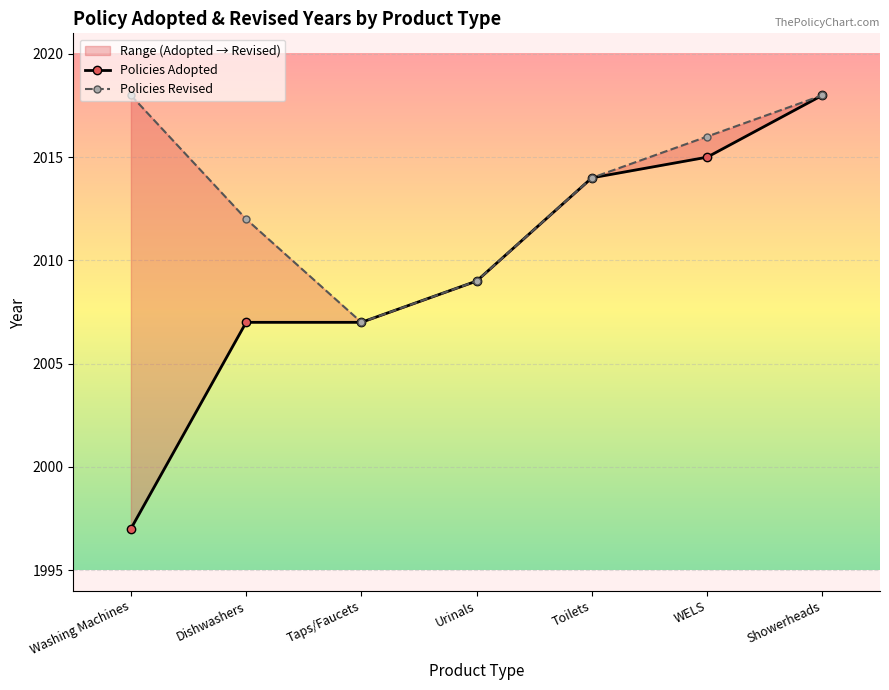

True or false: Policies Revised and Policies Adopted cross at least once.

False